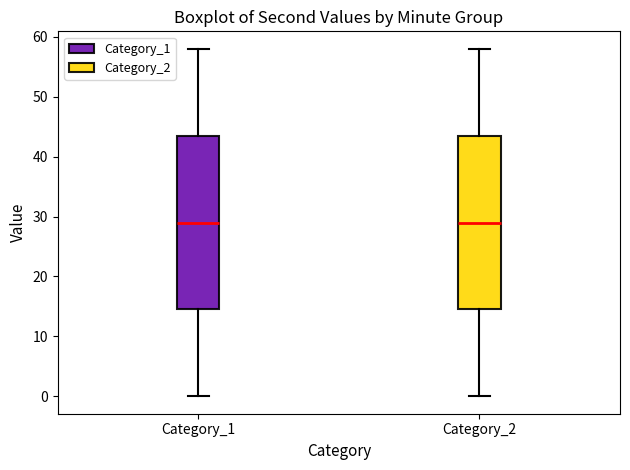

Reading left to right, read every box against the y-axis: the position of its median line, the range the box covers, and the ends of its whiskers. The values are not printed on the chart, so give them approximately, as read against the axis.

Category_1: median 29, box 15 to 44, whiskers 0 to 58
Category_2: median 29, box 15 to 44, whiskers 0 to 58